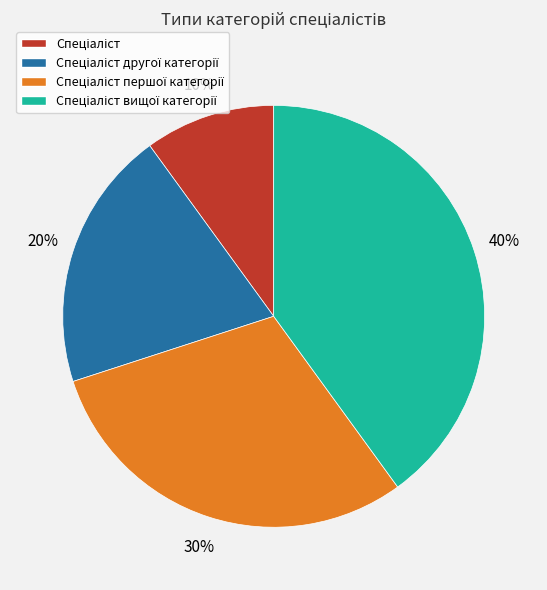

Is there any slice that represents more than half of the pie?

No